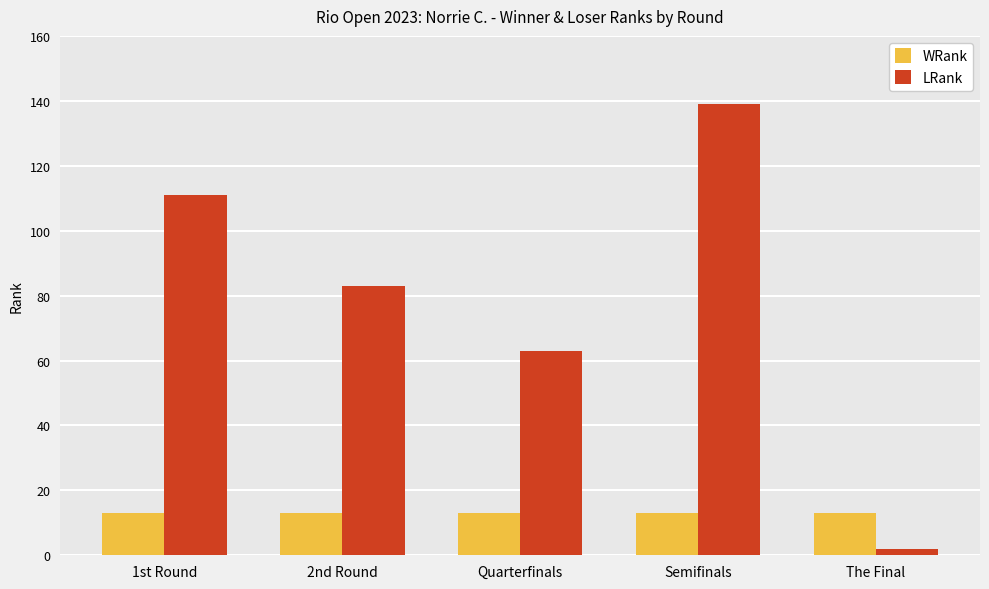

At which category does the chart reach its peak across all series?

Semifinals